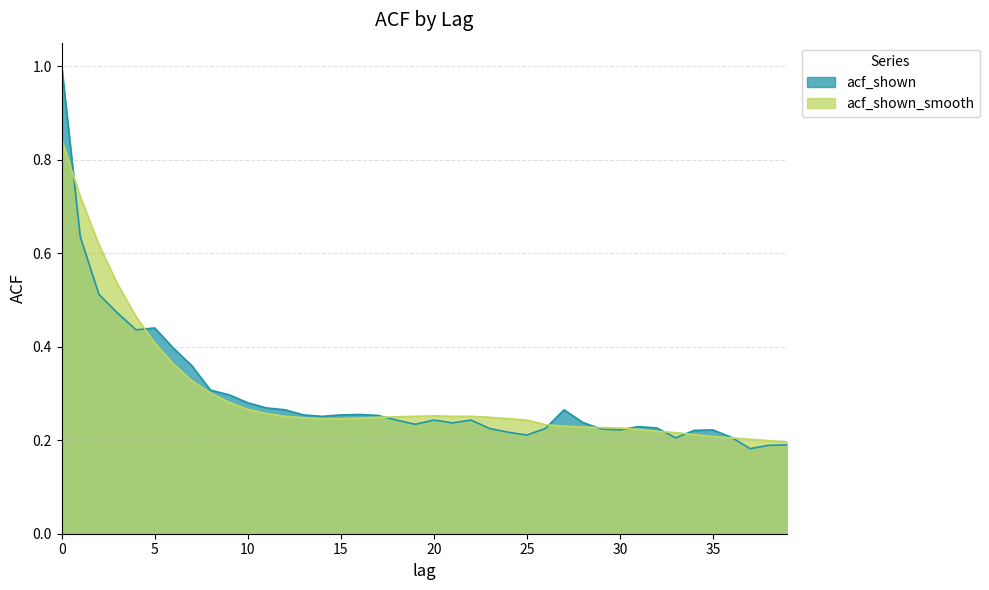

What is the maximum value shown in the chart?

1.0